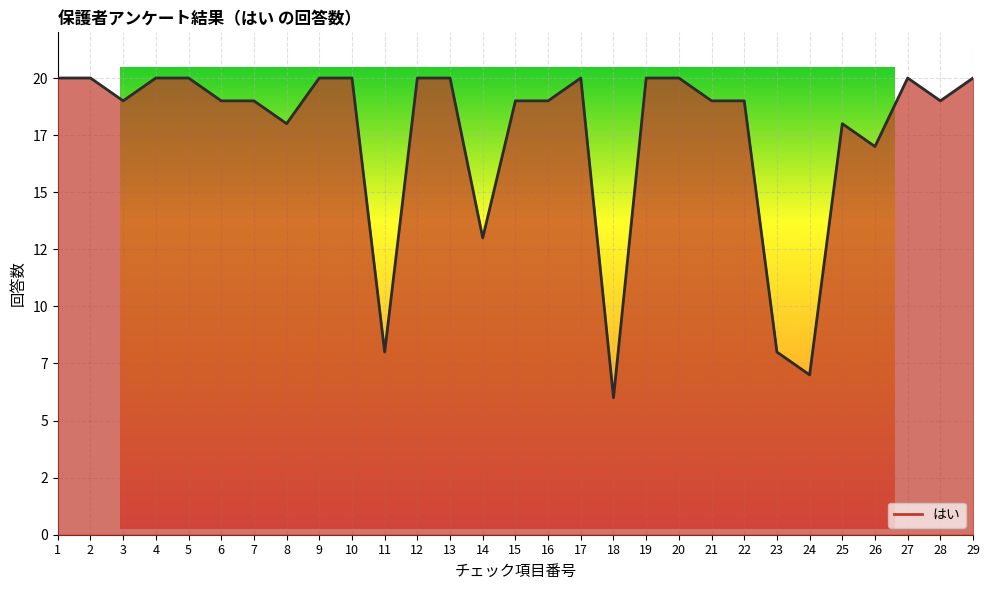

Approximately how many times larger is the value at 10 compared to 14?

1.5